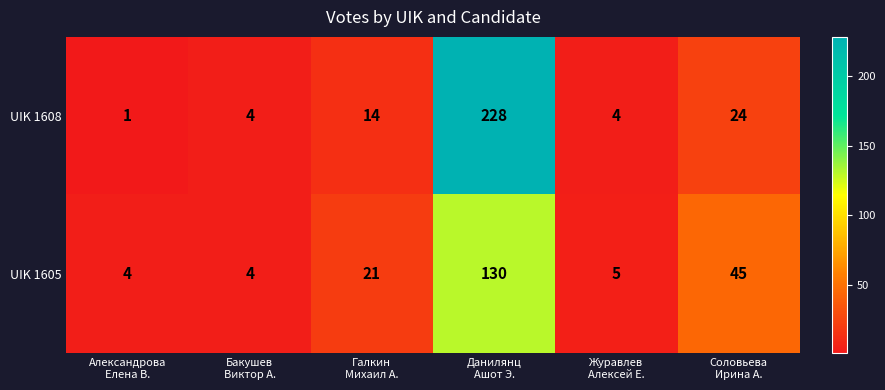

Between Бакушев
Виктор А. and Галкин
Михаил А., which series saw the biggest shift?

UIK 1605